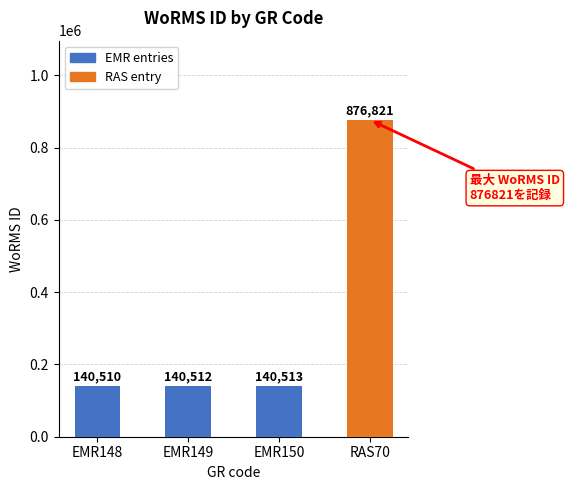

Which label corresponds to the largest value in the chart?

RAS70